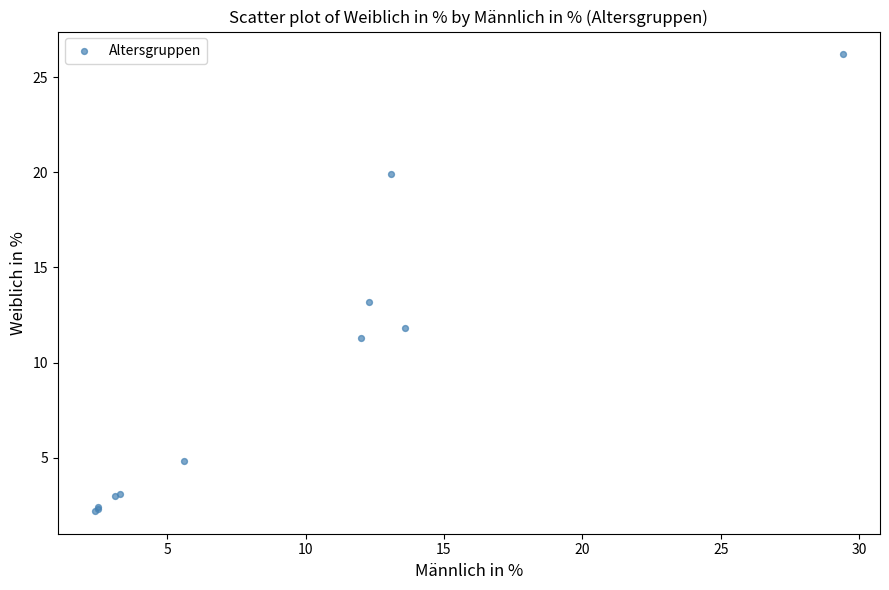

What Y value in the scatter plot is closest to 14?

13.2